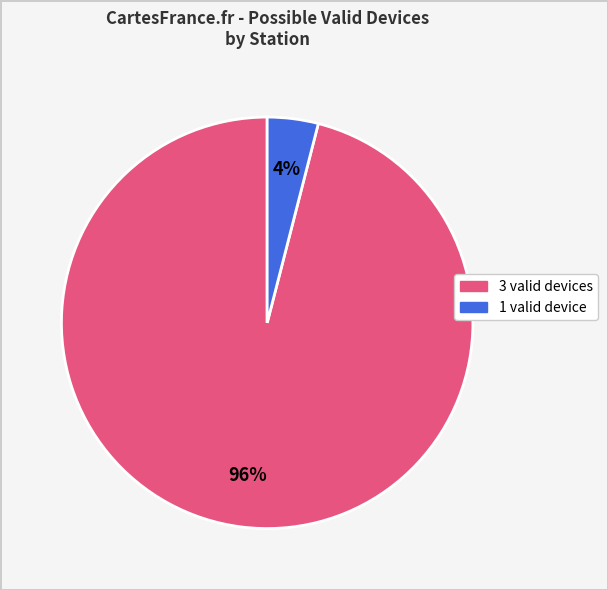

Does any single category account for the majority?

Yes